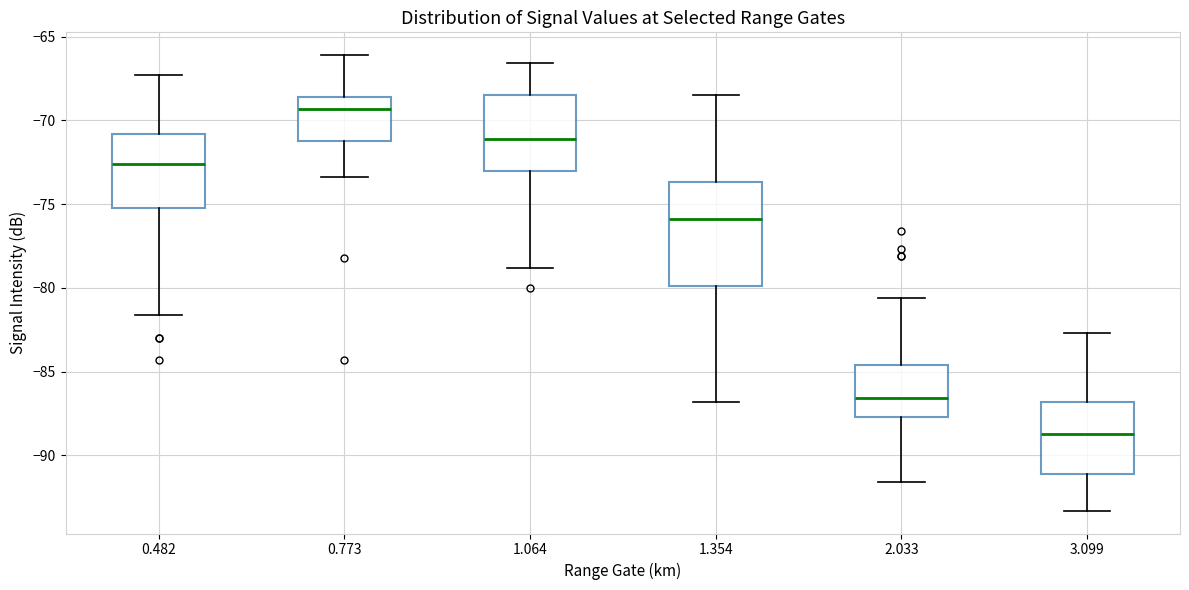

Reading left to right, read every box against the y-axis: the position of its median line, the range the box covers, and the ends of its whiskers. The values are not printed on the chart, so give them approximately, as read against the axis.

0.482: median -72.5, box -75.0 to -71.0, whiskers -81.5 to -67.5
0.773: median -69.5, box -71.0 to -68.5, whiskers -73.5 to -66.0
1.064: median -71.0, box -73.0 to -68.5, whiskers -79.0 to -66.5
1.354: median -76.0, box -80.0 to -73.5, whiskers -87.0 to -68.5
2.033: median -86.5, box -87.5 to -84.5, whiskers -91.5 to -80.5
3.099: median -88.5, box -91.0 to -87.0, whiskers -93.5 to -82.5